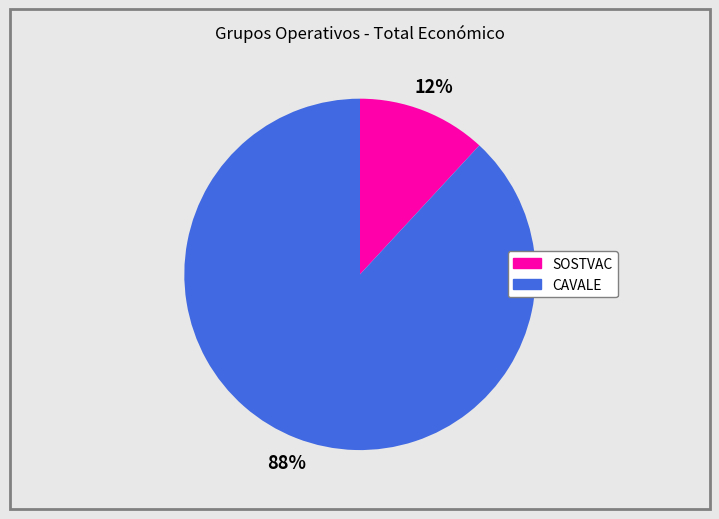

Which category has the biggest portion of the pie?

CAVALE